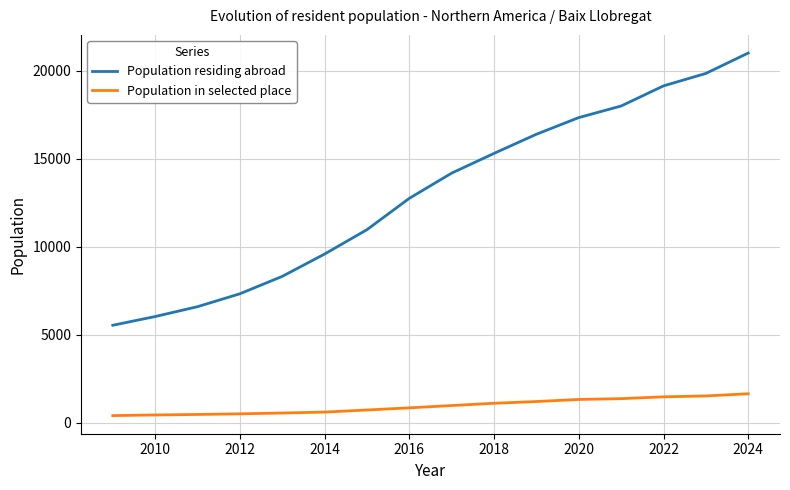

Which series has the largest total across all categories?

Population residing abroad